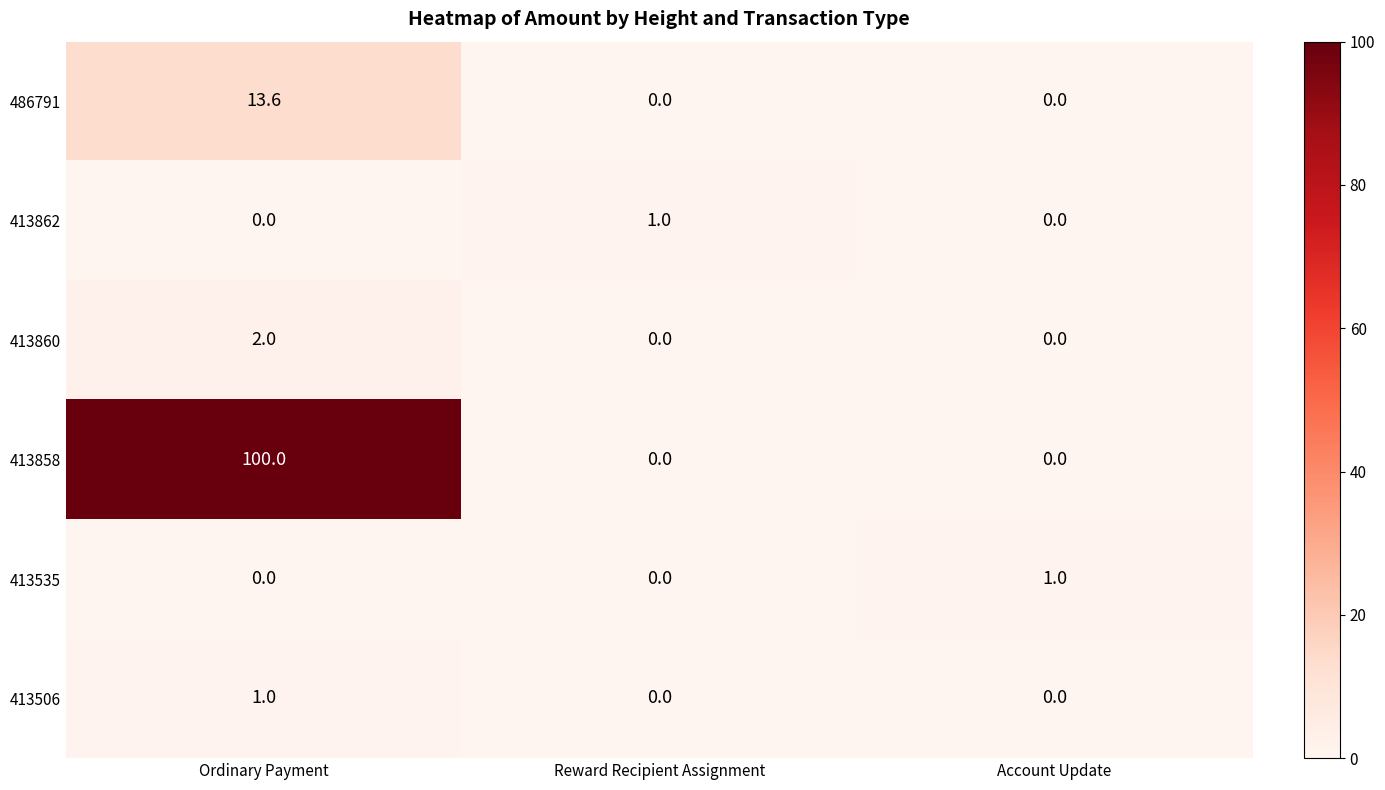

Reading right to left, what are all the values shown in this chart?

486791: Account Update=0.0	Reward Recipient Assignment=0.0	Ordinary Payment=13.6
413862: Account Update=0.0	Reward Recipient Assignment=1.0	Ordinary Payment=0.0
413860: Account Update=0.0	Reward Recipient Assignment=0.0	Ordinary Payment=2.0
413858: Account Update=0.0	Reward Recipient Assignment=0.0	Ordinary Payment=100.0
413535: Account Update=1.0	Reward Recipient Assignment=0.0	Ordinary Payment=0.0
413506: Account Update=0.0	Reward Recipient Assignment=0.0	Ordinary Payment=1.0